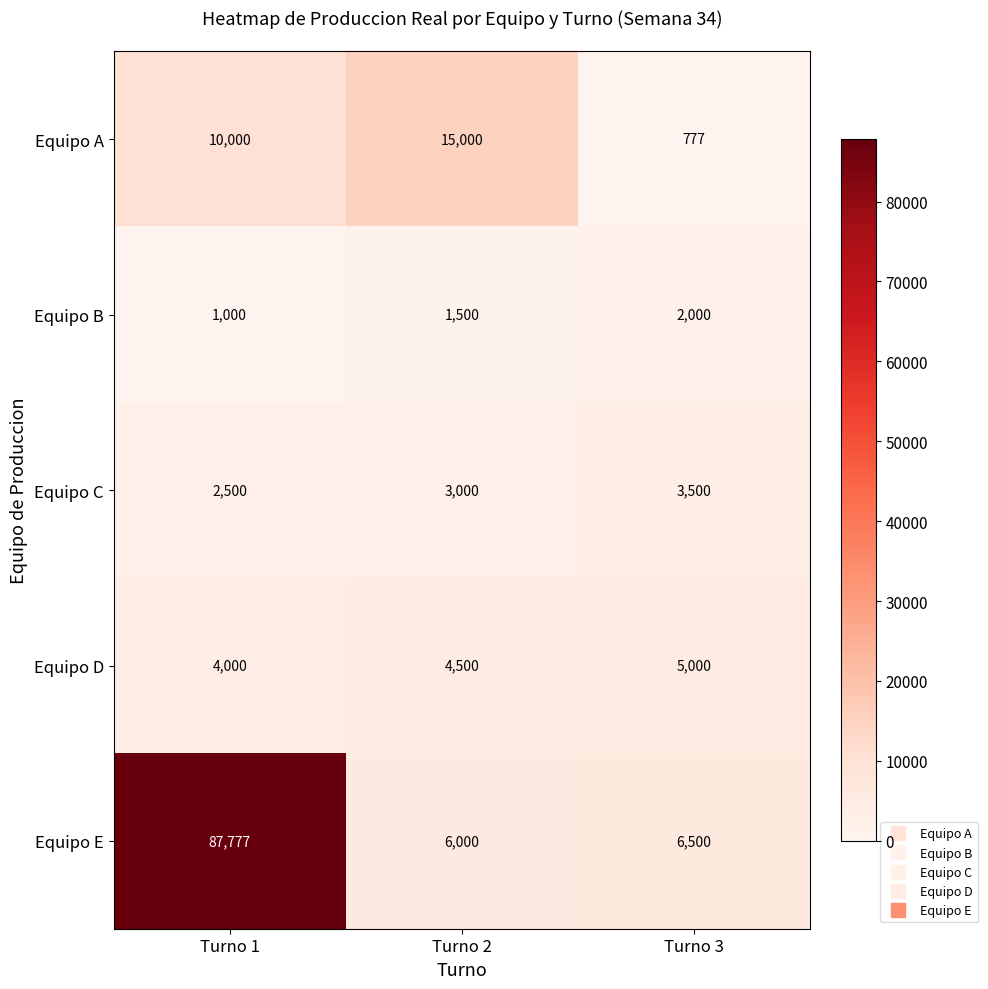

What is the average value of the Equipo E series?

33426